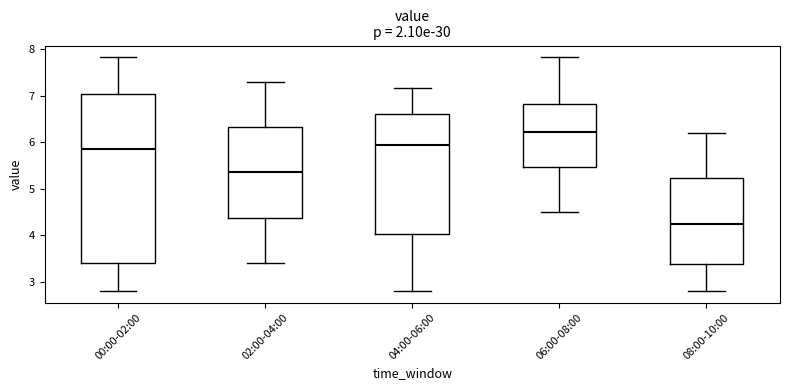

Where is the upper edge of the box for 04:00-06:00 on the y-axis? The values are not printed on the chart, so give them approximately, as read against the axis.

6.6